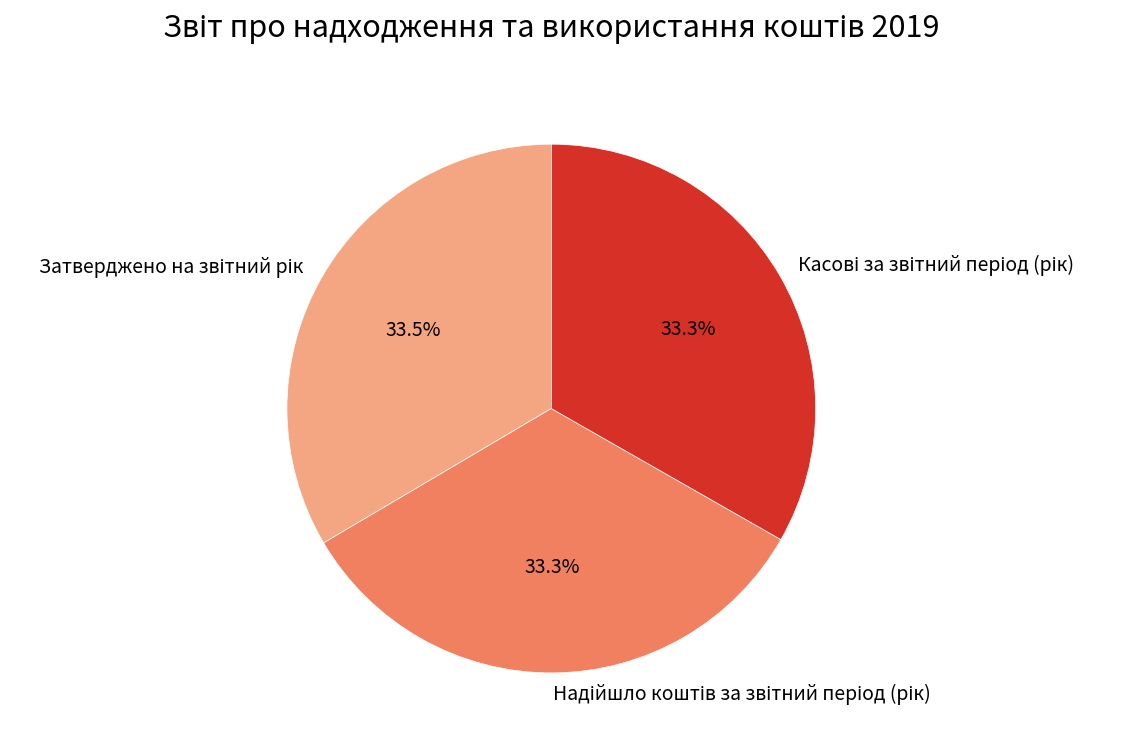

How many segments does this pie chart have?

3